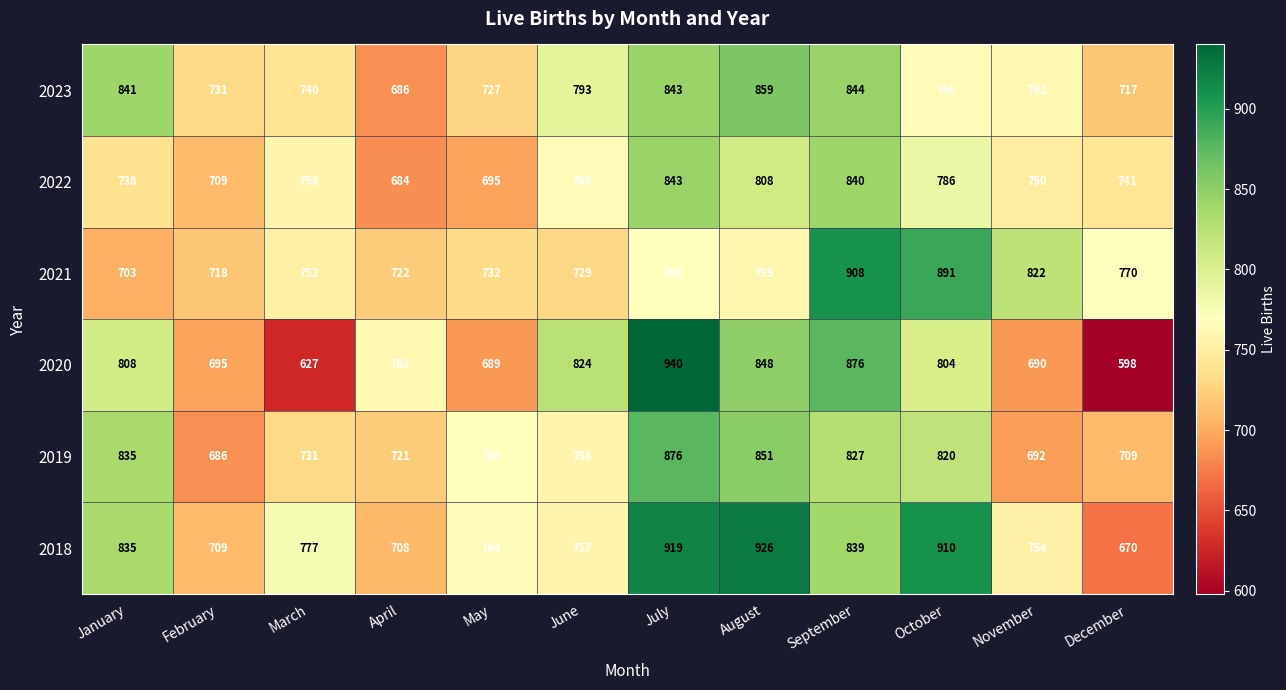

What is the total value across all series at December?

4205